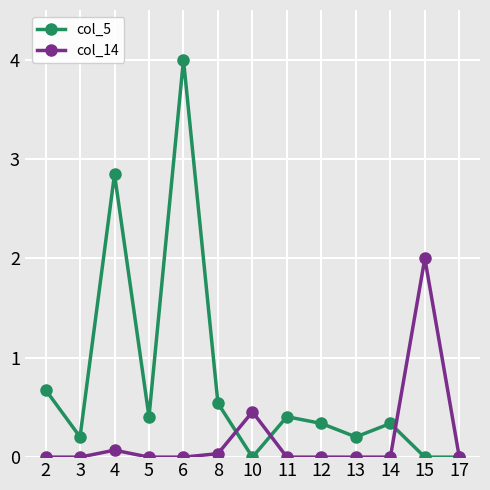

Is this an area chart (filled region under the line)?

No